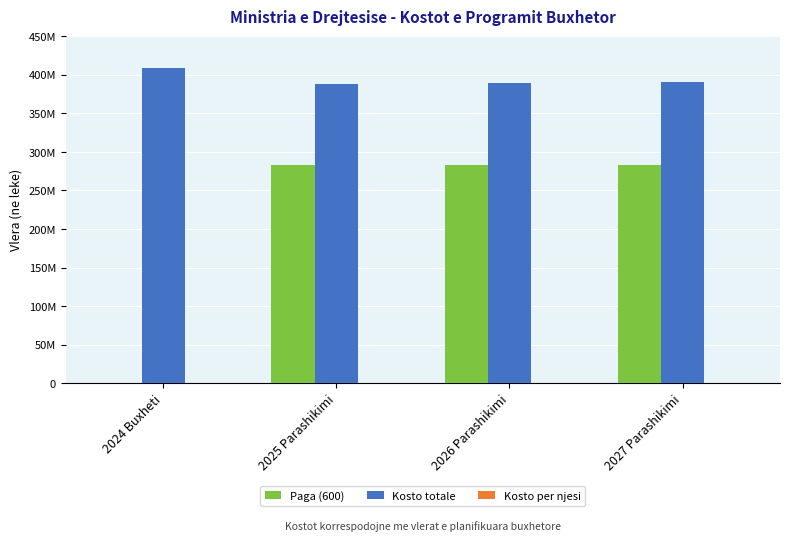

What is the minimum value for Kosto totale?

387836000